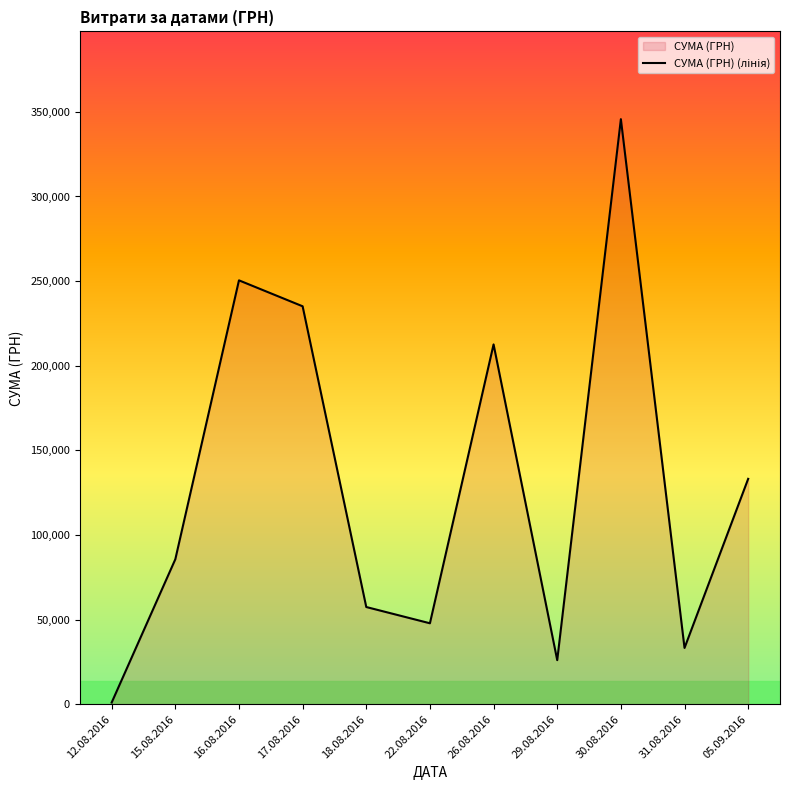

What is the minimum value shown in the chart?

998.2